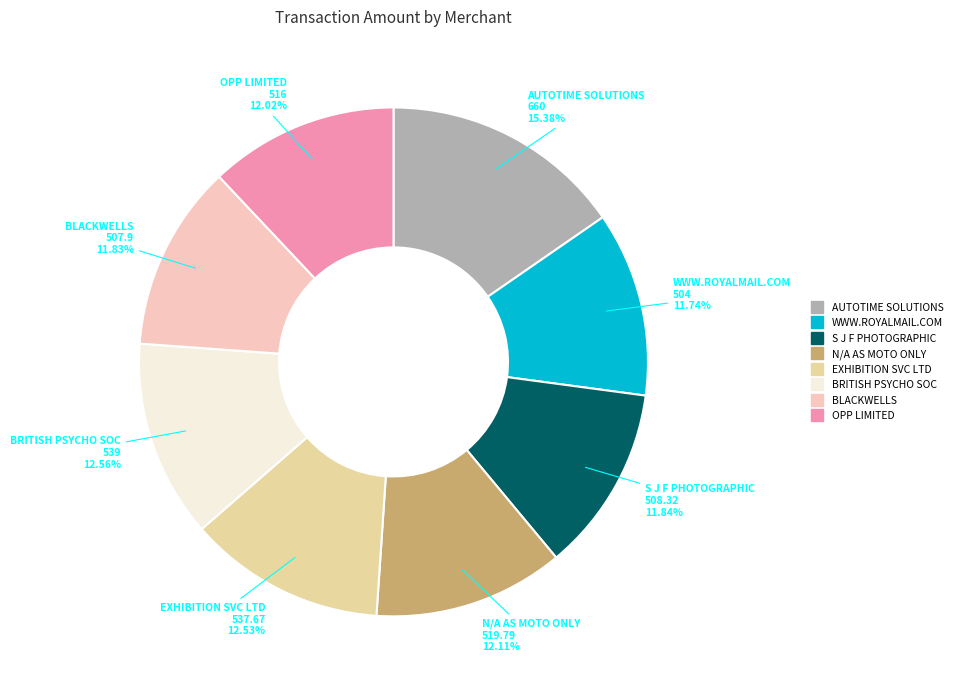

What is the ratio of the value at EXHIBITION SVC LTD to the value at N/A AS MOTO ONLY?

1.0